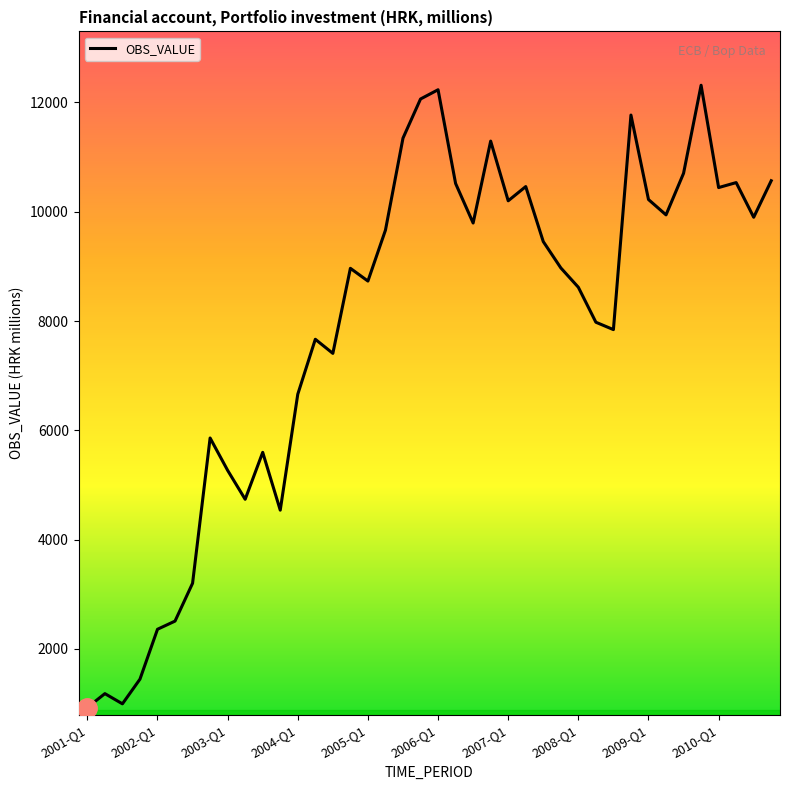

How many distinct data groups are displayed?

1